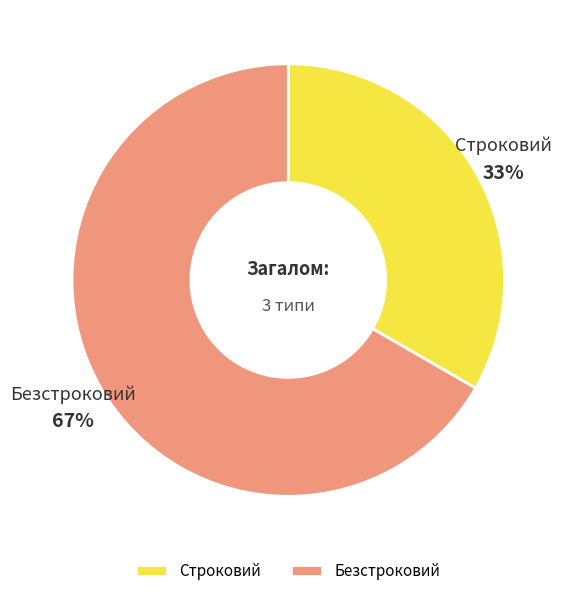

What percentage is the Безстроковий slice, to the nearest percent?

67%